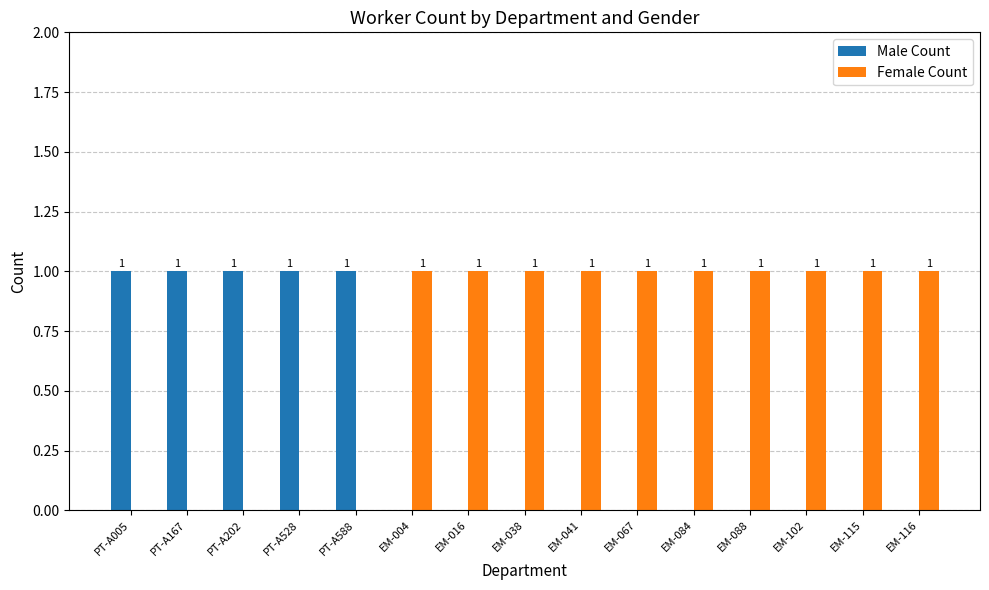

The Male Count series shows 0 at EM-004. True or false?

True